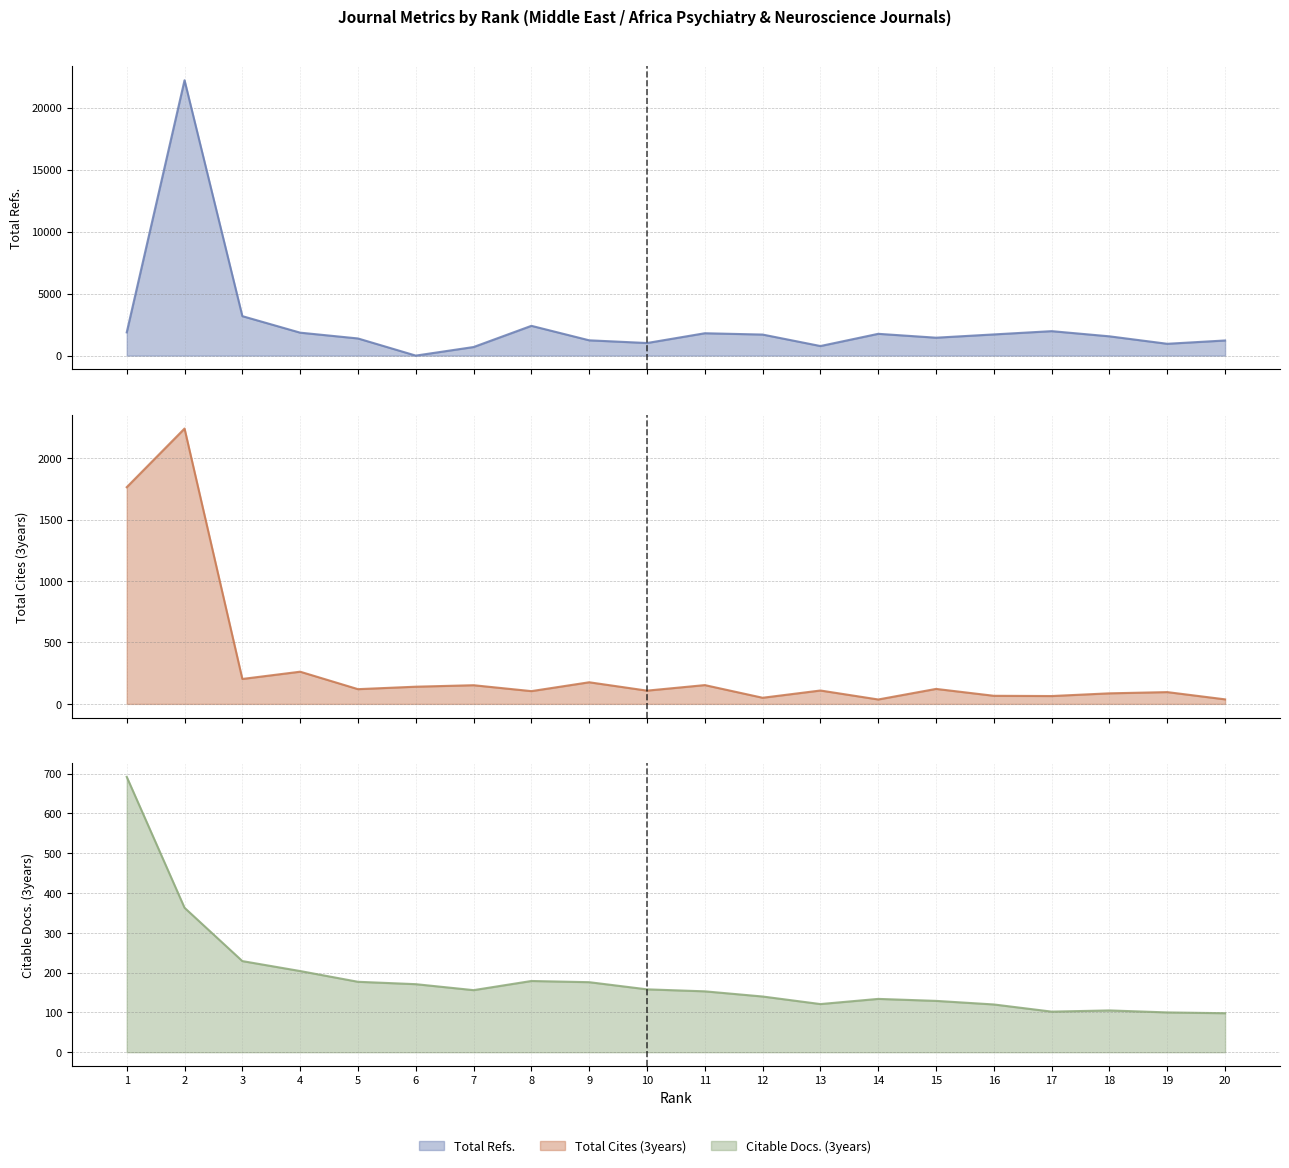

True or false: Total Cites (3years) has more than 2 interior local peaks.

True